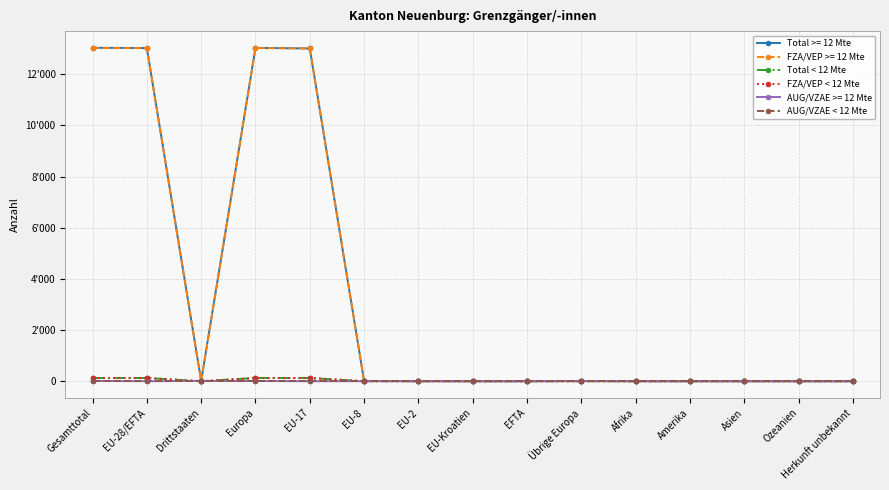

True or false: Total < 12 Mte and FZA/VEP < 12 Mte cross at least once.

False